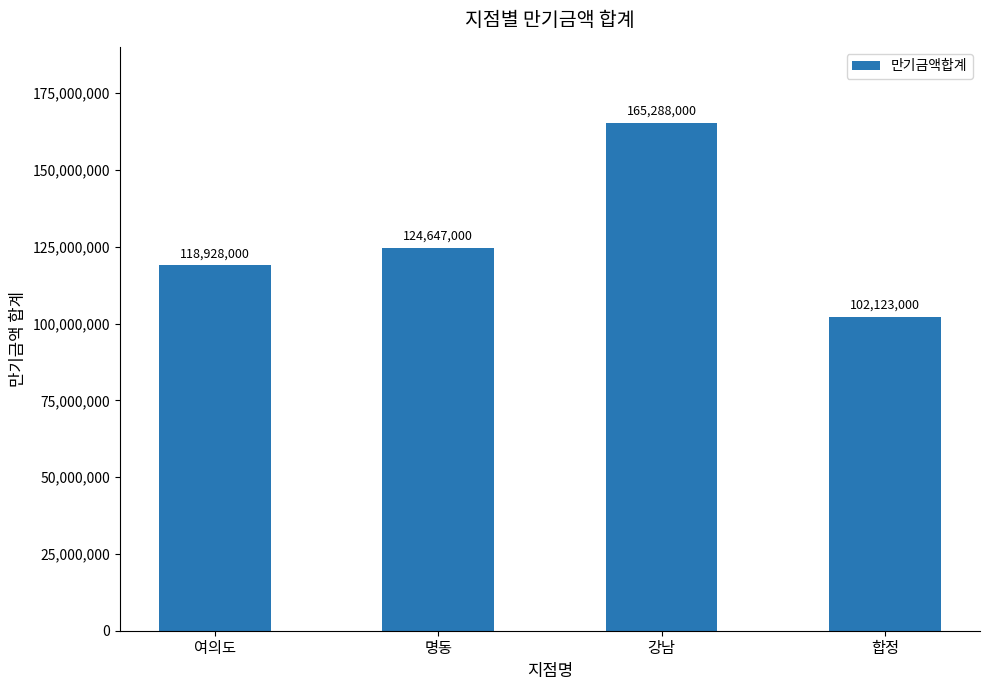

How many values are below 124647000?

2